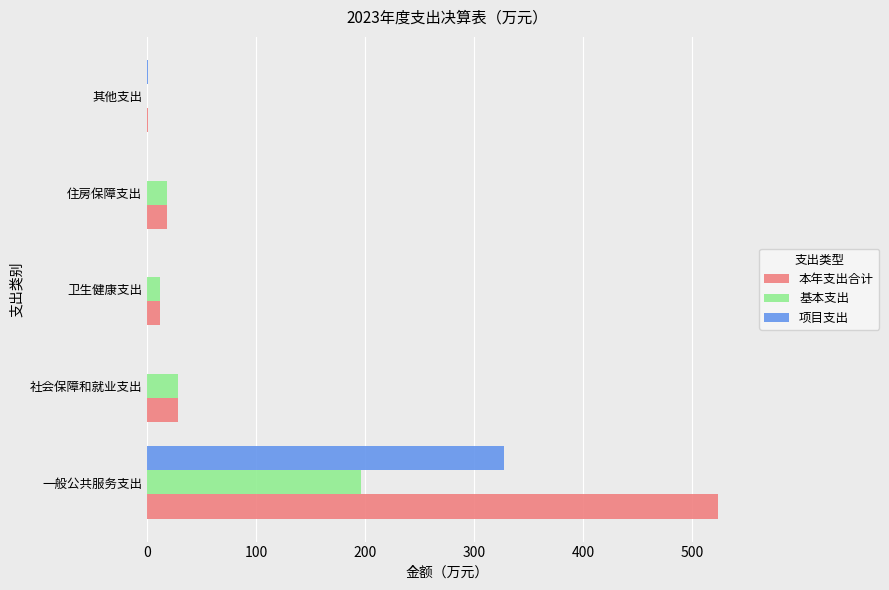

At which label does 项目支出 reach its peak?

一般公共服务支出